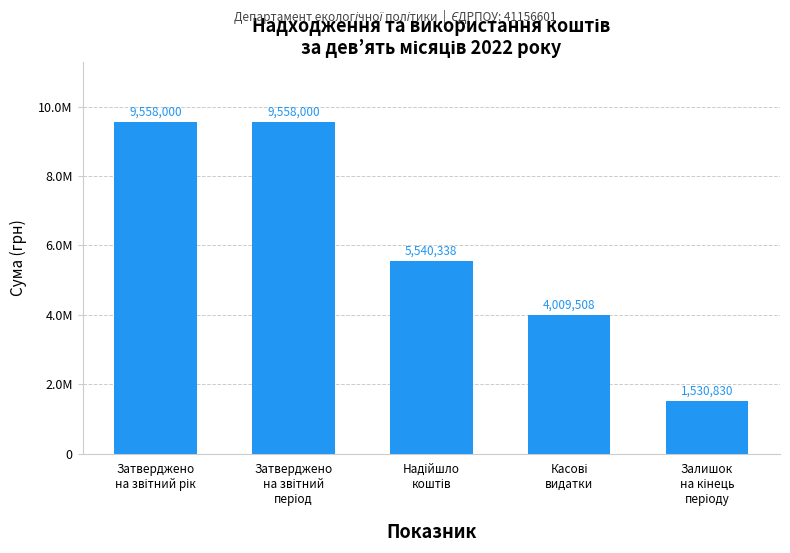

What is the difference between the maximum and minimum values?

8027170.0